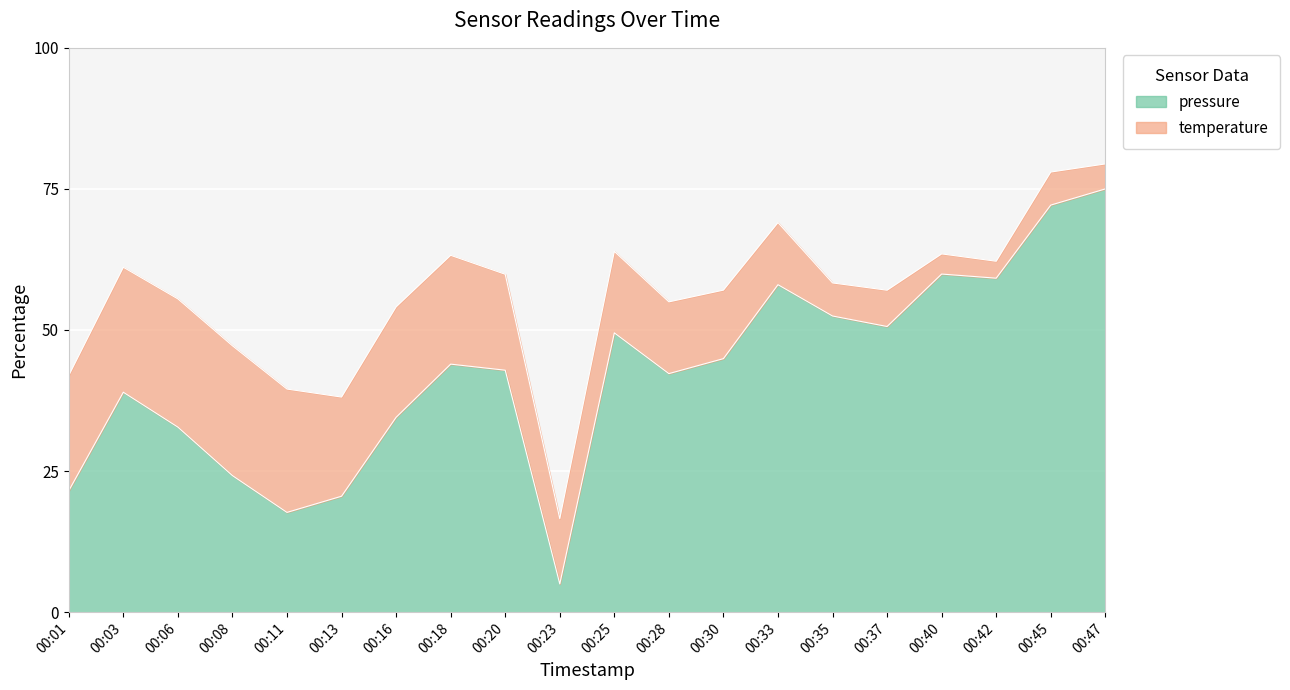

True or false: the data has more than 0 interior local peaks.

True